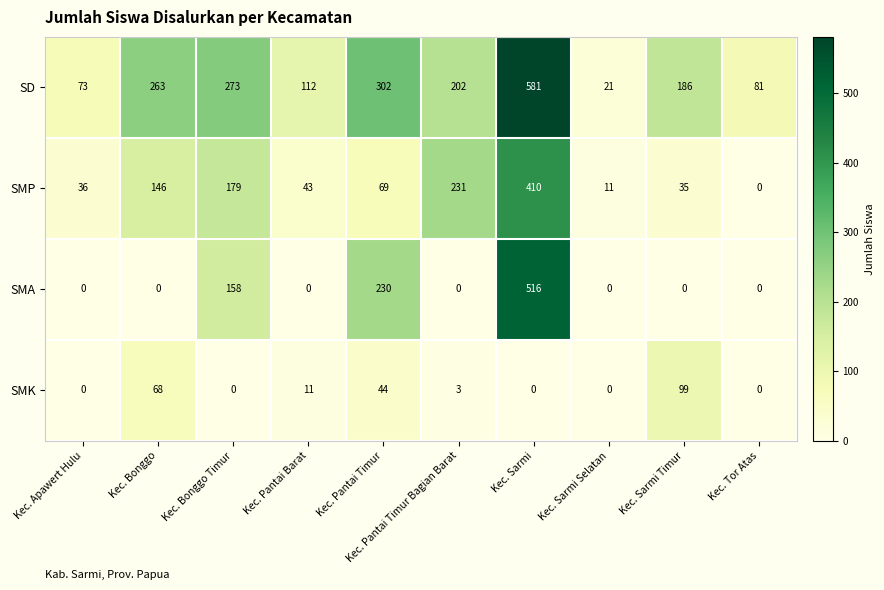

At which category does the chart reach its peak across all series?

Kec. Sarmi